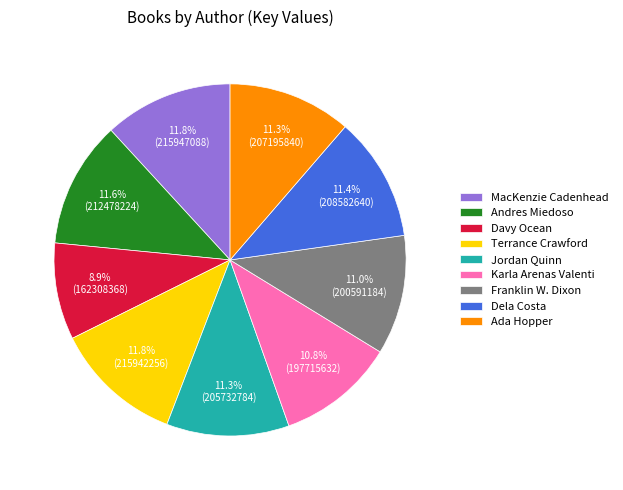

Is it true that Dela Costa is 25% of the pie?

False